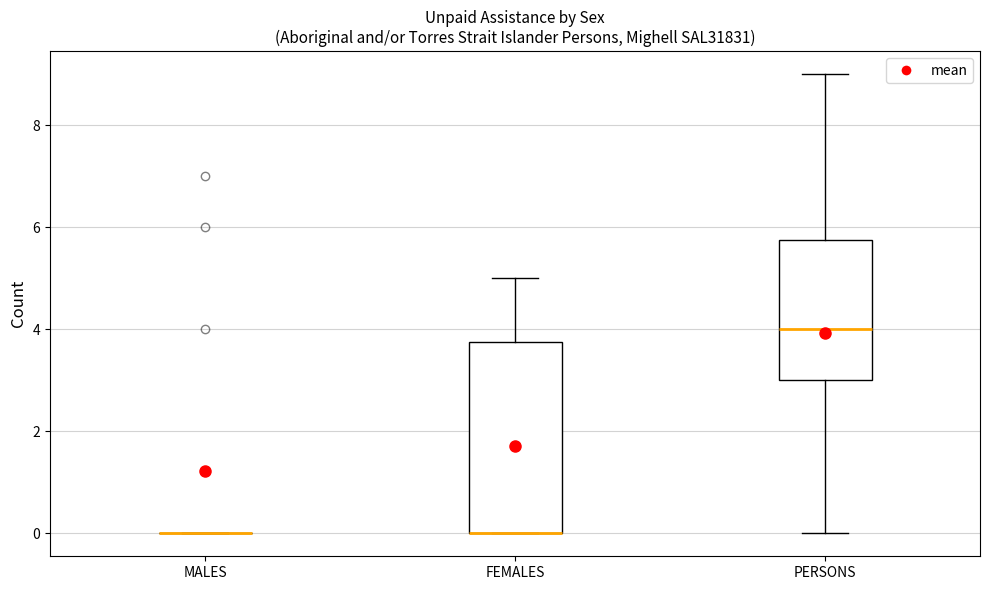

Comparing the boxes themselves (not the whiskers), which one is the tallest?

FEMALES